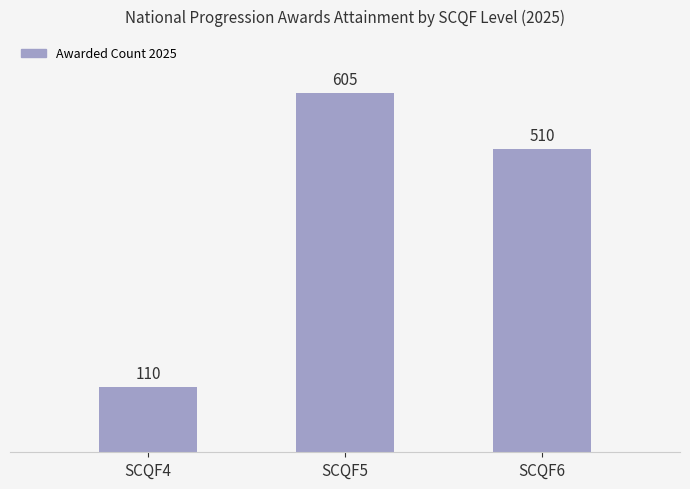

Rank the categories by value from highest to lowest.

SCQF5, SCQF6, SCQF4